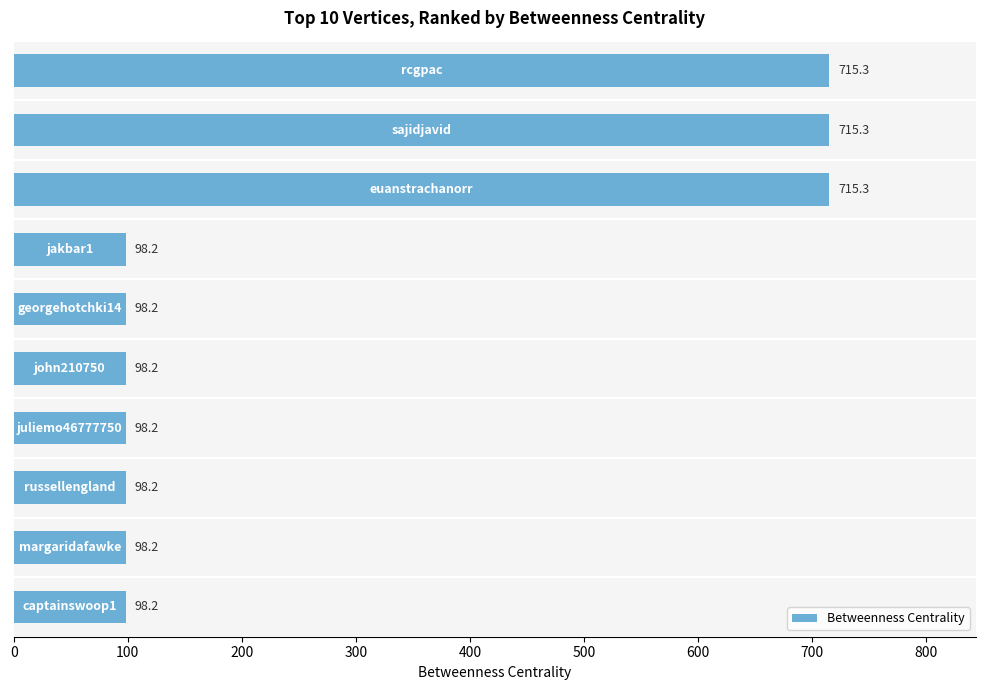

What is the smallest value displayed?

98.2